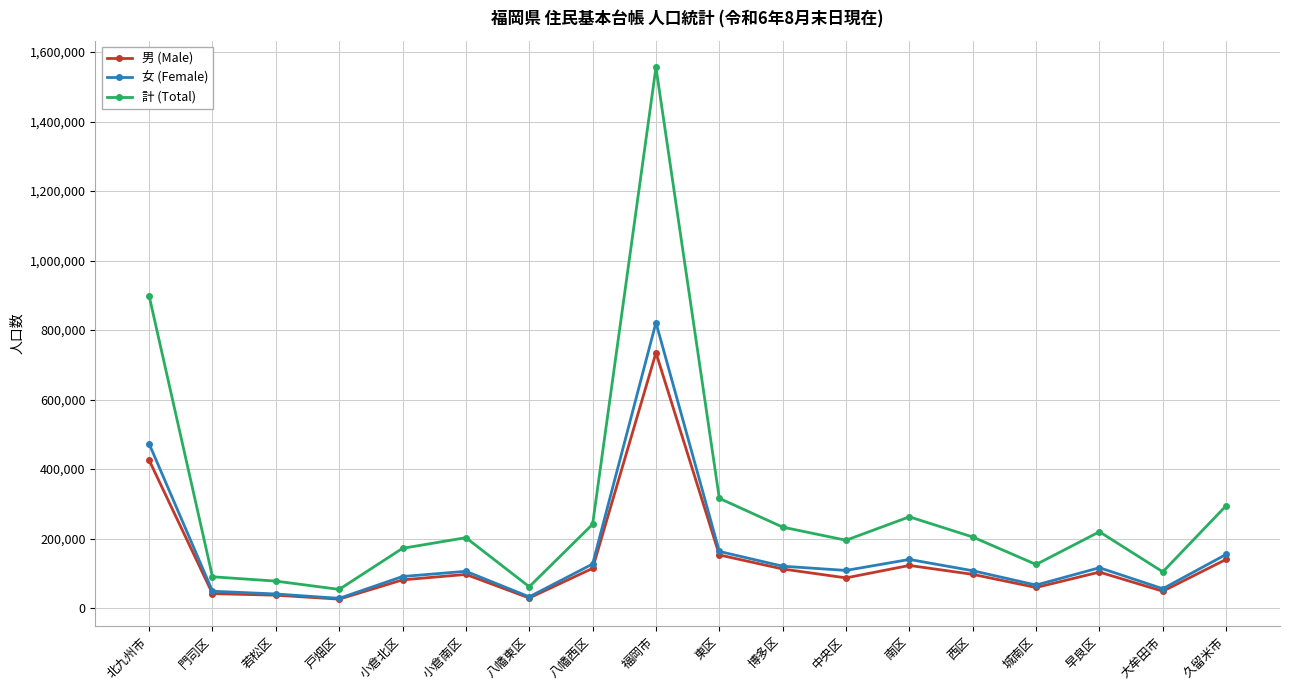

Where does the 女 (Female) series first go above 108325?

北九州市